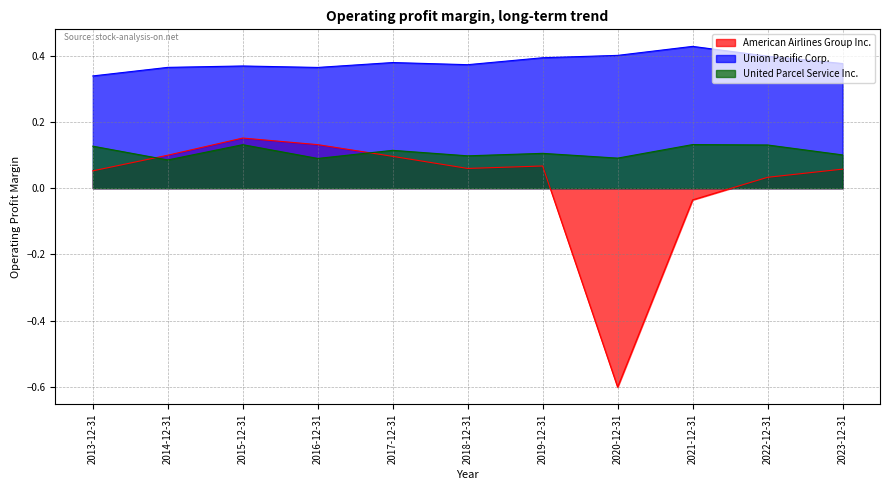

The Union Pacific Corp. series shows 0.4 at 2016-12-31. True or false?

True